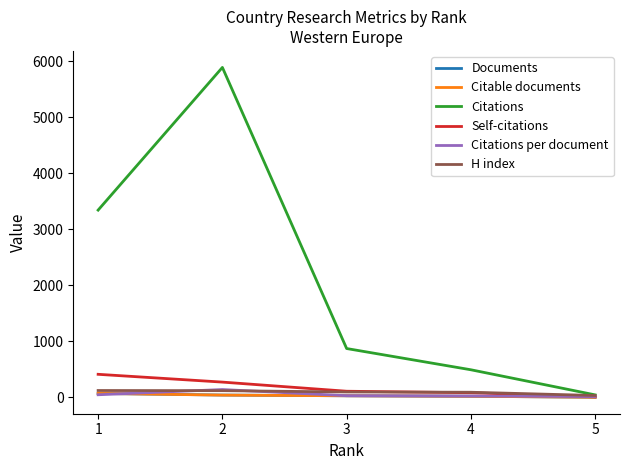

What is the spread (max minus min) of values at 3?

843.0